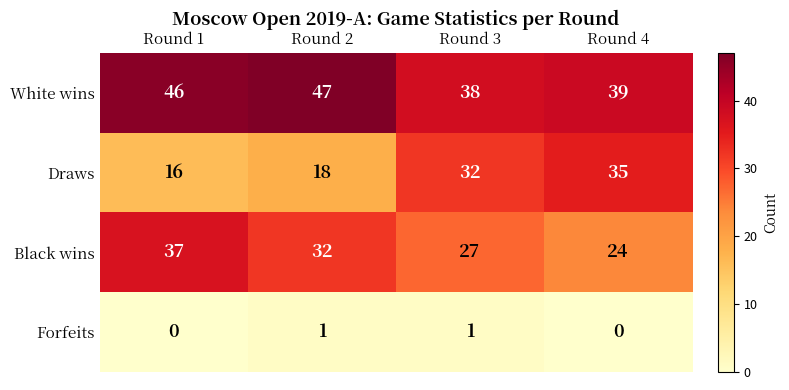

How many distinct data groups are displayed?

4